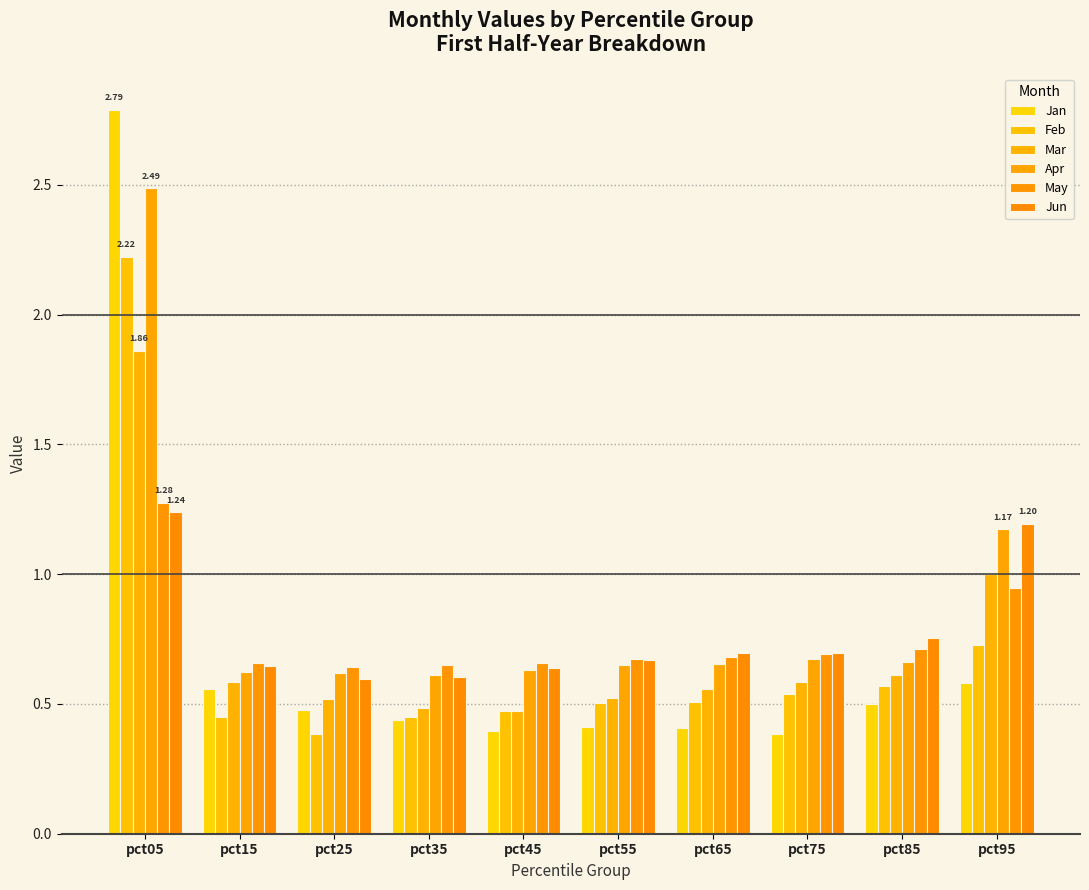

At pct25, list the series in order from smallest to largest.

Feb, Jan, Mar, Jun, Apr, May